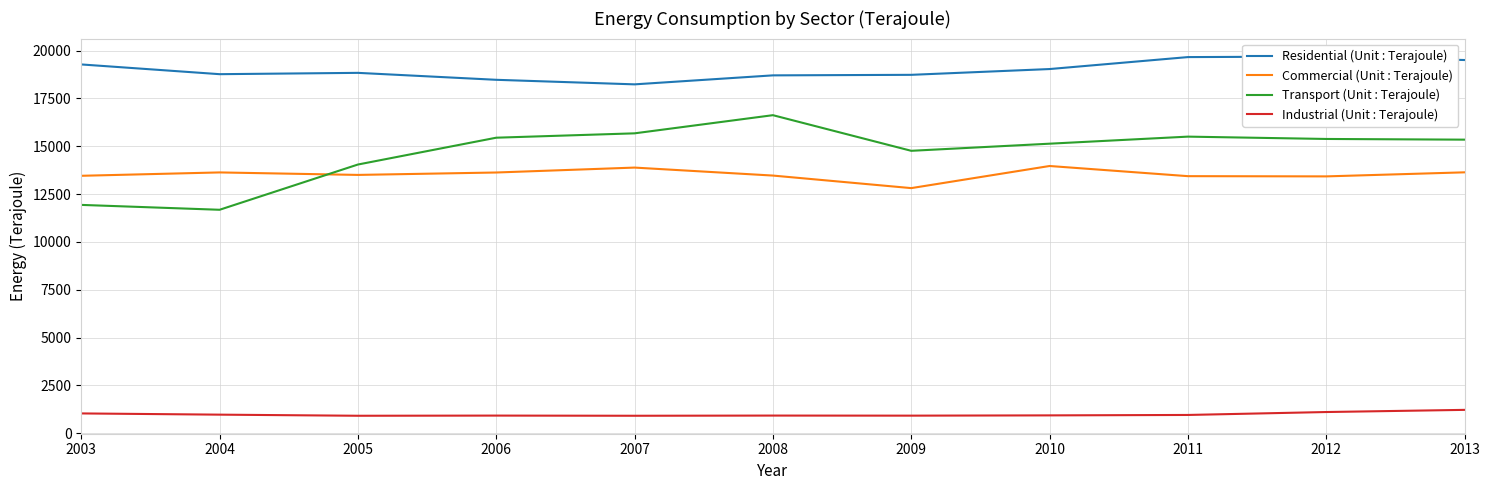

Which category has the lowest value across all series?

2005